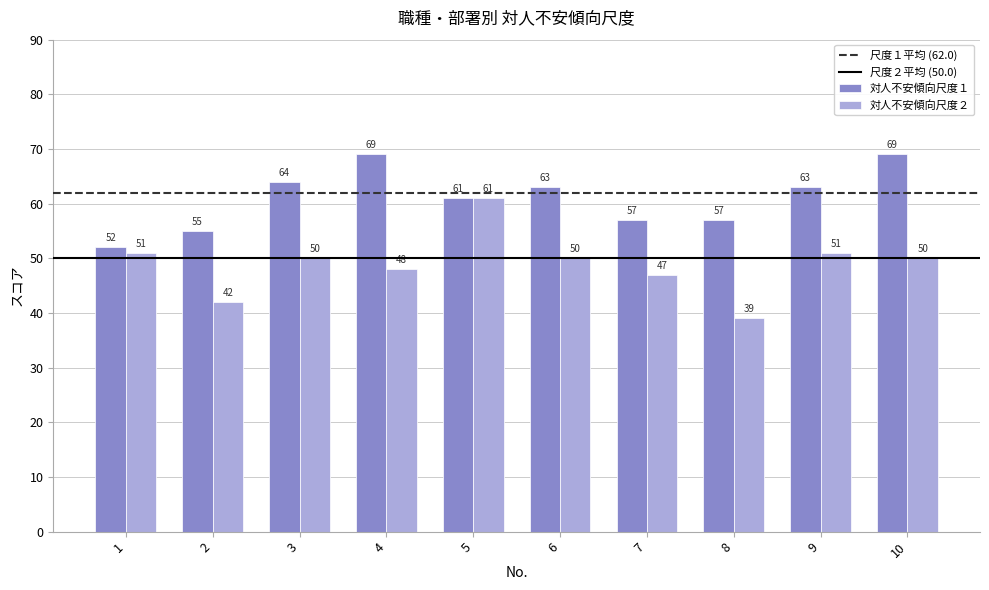

Reading right to left, extract all data points from this chart.

対人不安傾向尺度１: 10=69	9=63	8=57	7=57	6=63	5=61	4=69	3=64	2=55	1=52
対人不安傾向尺度２: 10=50	9=51	8=39	7=47	6=50	5=61	4=48	3=50	2=42	1=51